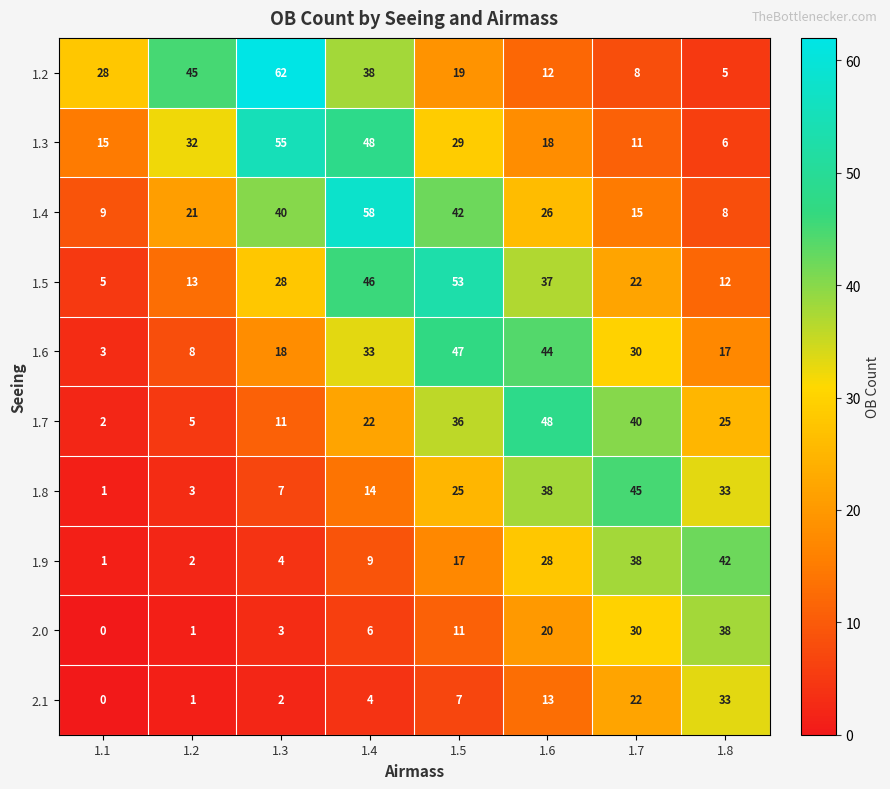

What is the average value of the 2.0 series?

14